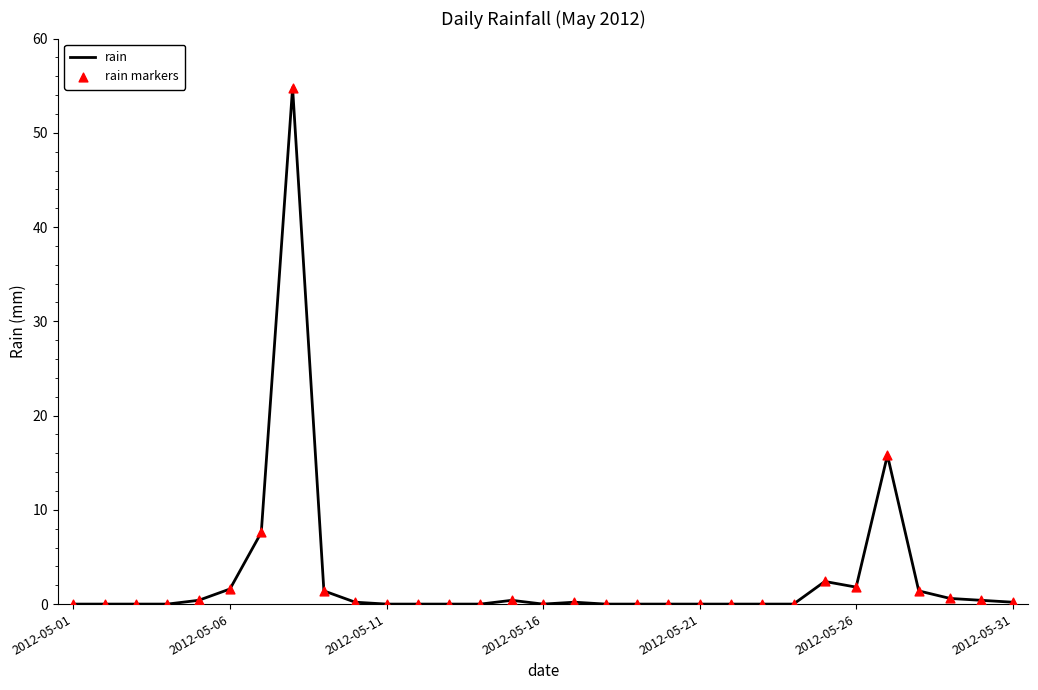

What is the greatest value displayed?

54.8